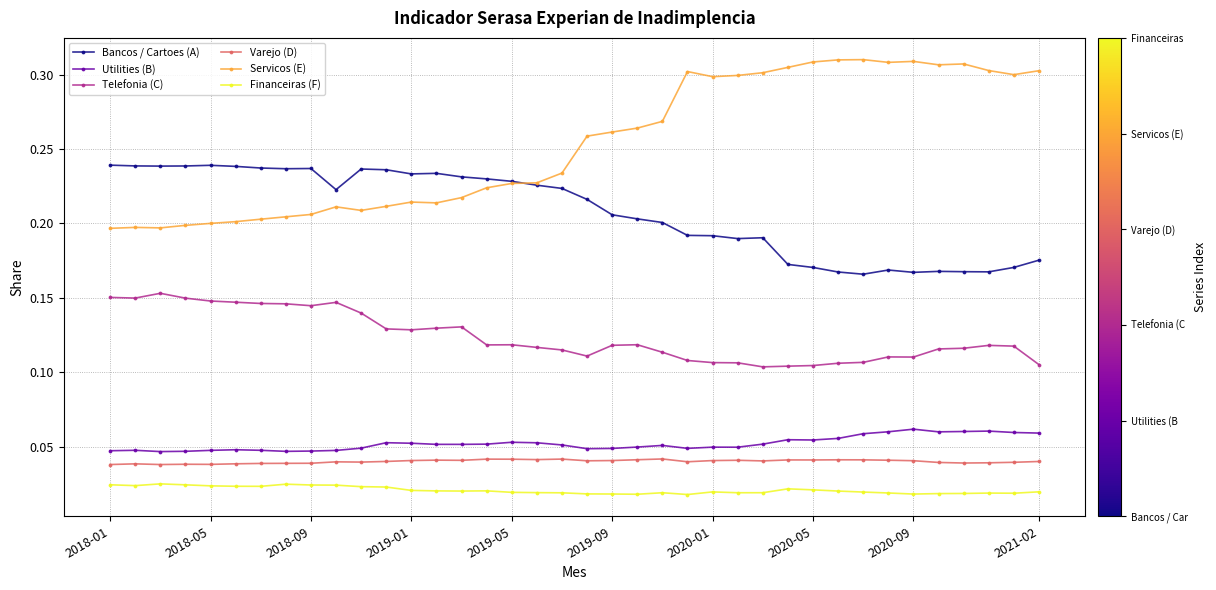

True or false: Varejo (D) and Servicos (E) intersect in this chart.

False